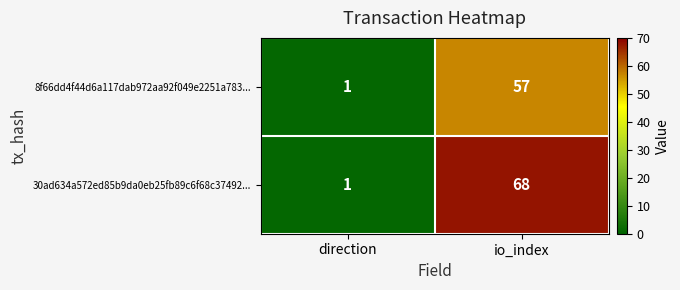

True or false: 8f66dd4f44d6a117dab972aa92f049e2251a783... has a value of 28 at io_index.

False